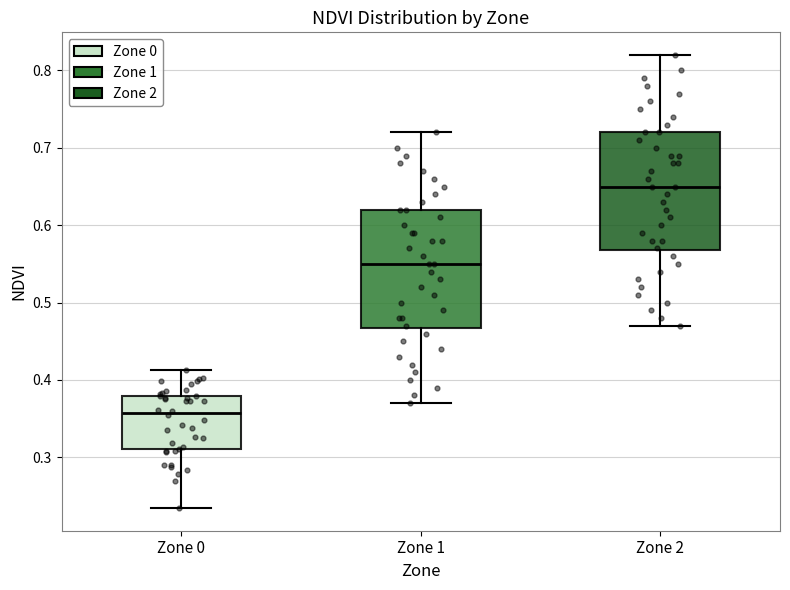

Which box has the lowest median line?

Zone 0